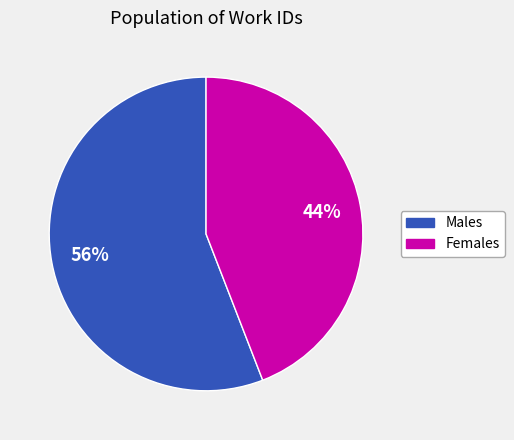

To the nearest percent, what portion does Males represent?

56%